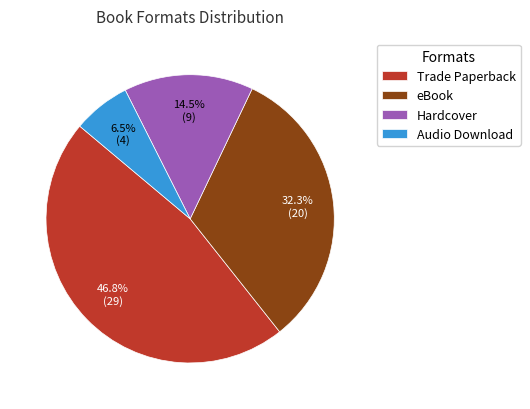

The eBook slice represents 20% of the pie. True or false?

False